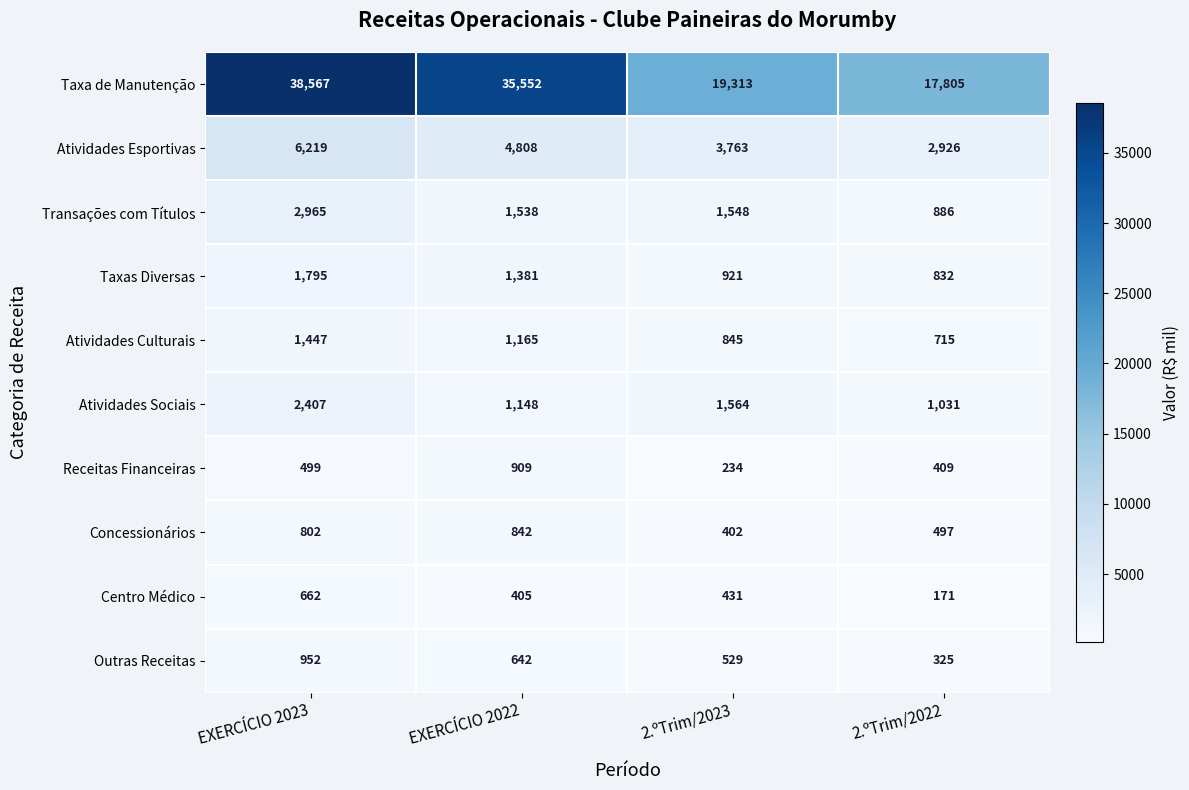

Where does the Transações com Títulos series first go above 1548?

EXERCÍCIO 2023